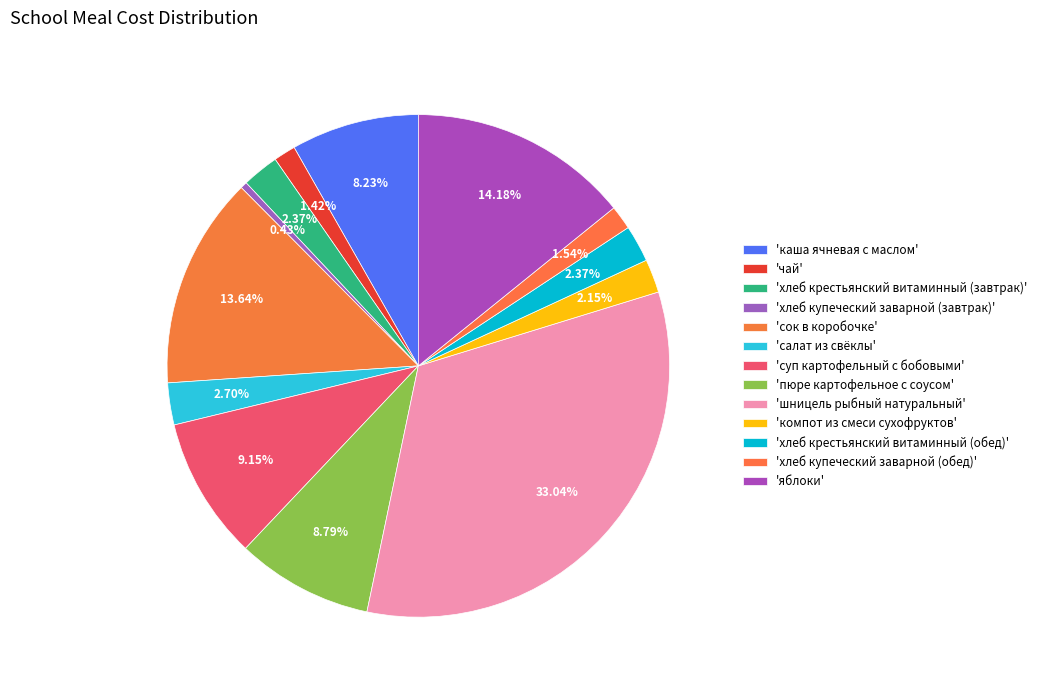

Count the number of slices in the pie.

13